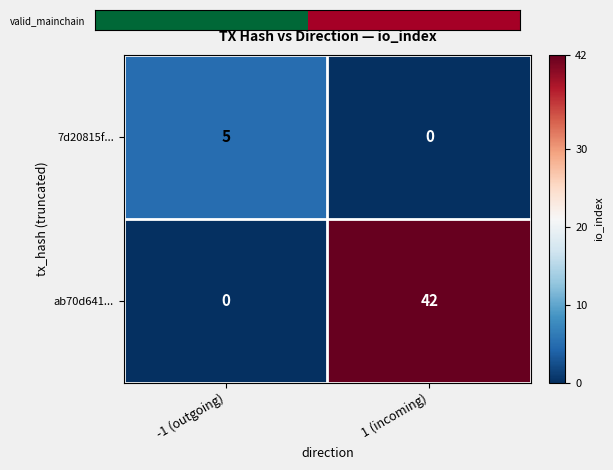

What is the difference between the maximum and minimum values in the 7d20815f... series?

5